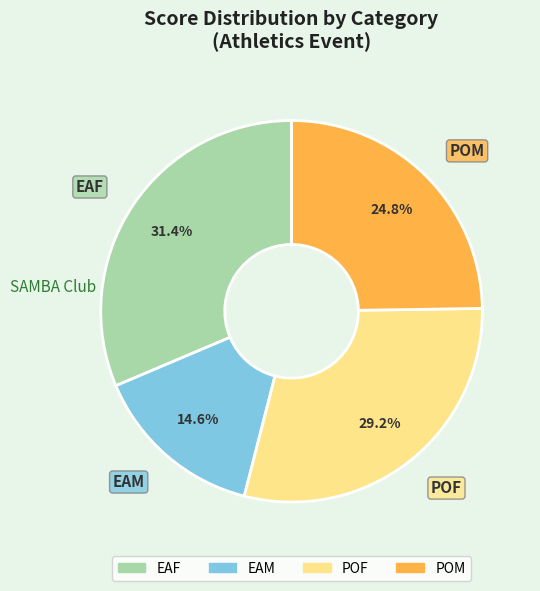

Is the sum of POM and EAM greater than half?

No